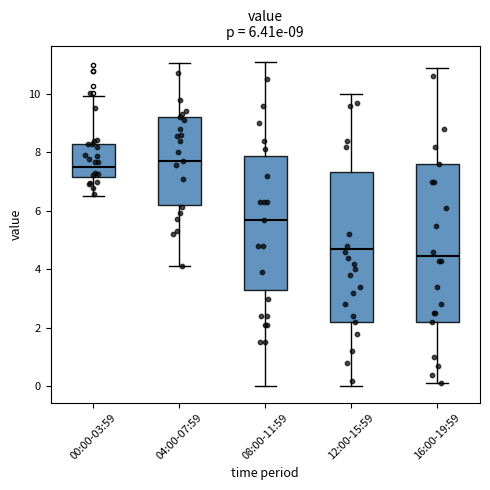

Which box is the tallest, from its lower edge to its upper edge?

16:00-19:59